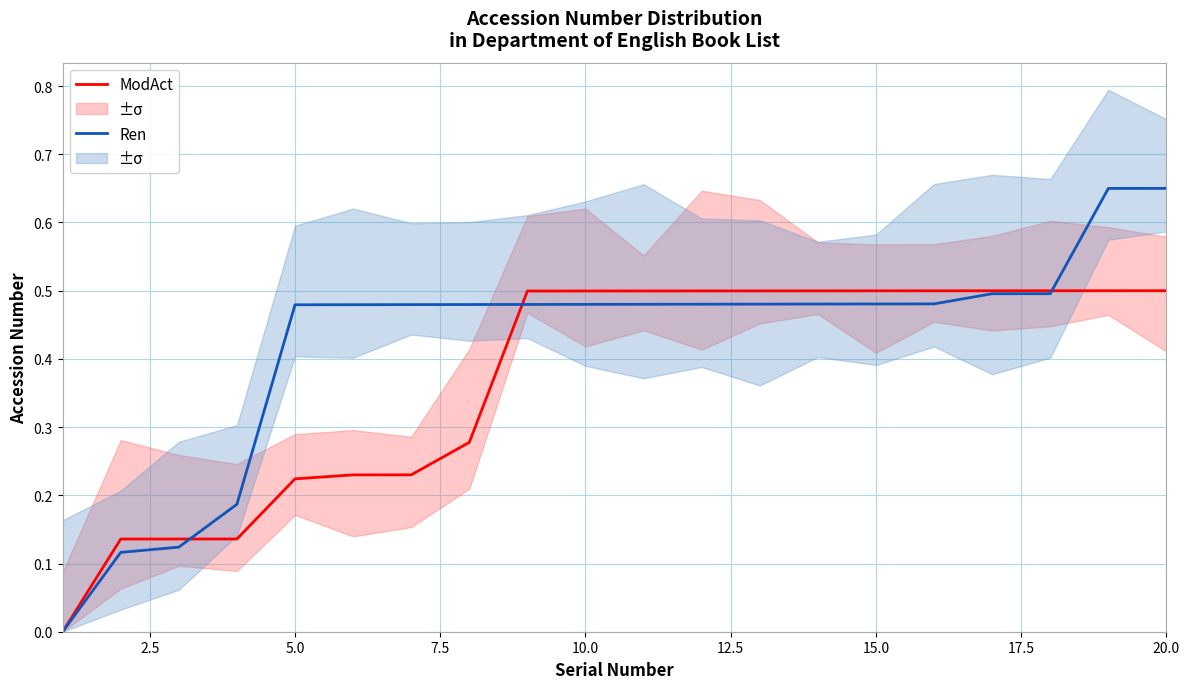

Between 2.5 and 10.0, which series saw the biggest shift?

Ren